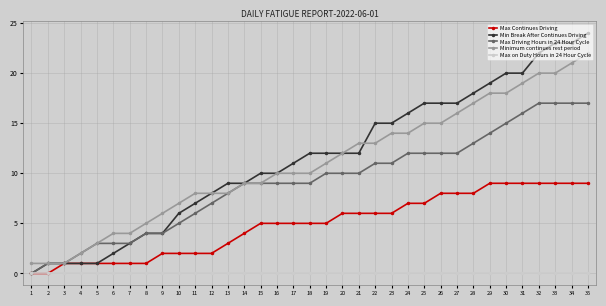

Which series changed the most between 21 and 22?

Min Break After Continues Driving